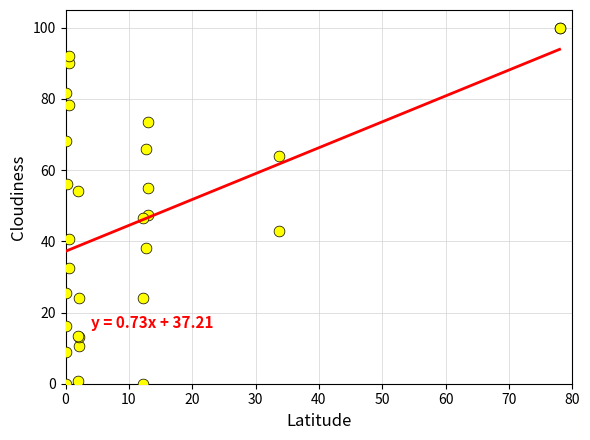

What Y value in the scatter plot is closest to 50?

47.5